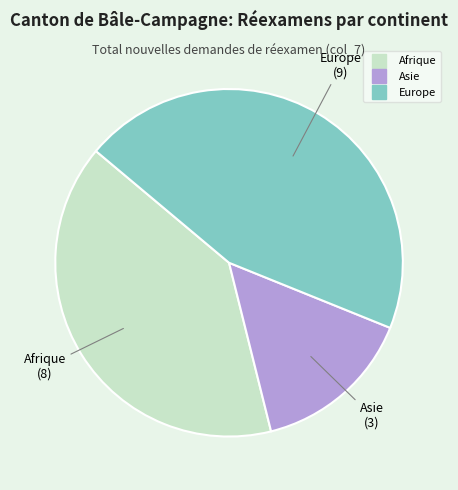

Is the sum of Asie and Afrique greater than half?

Yes